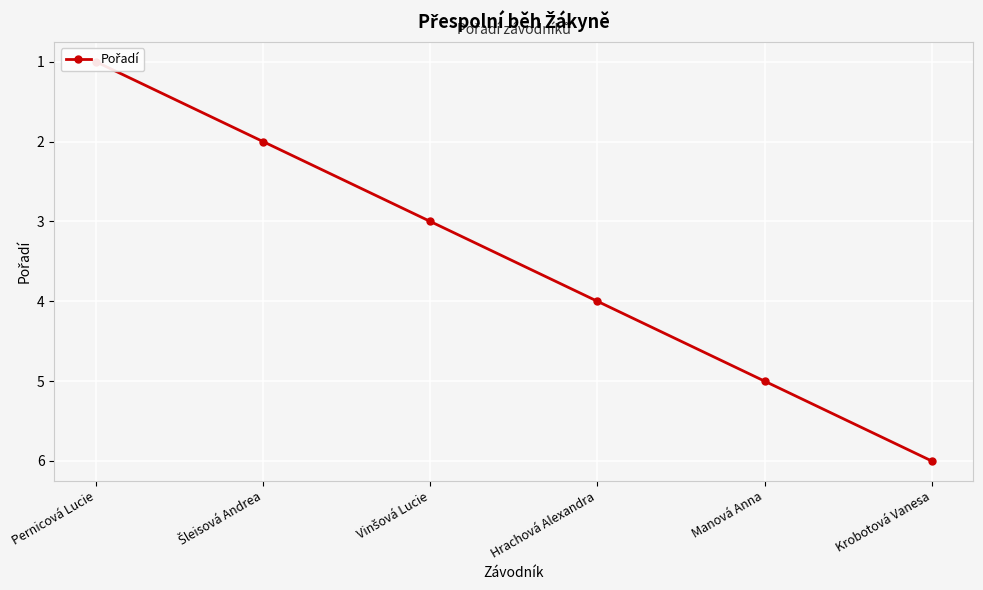

What is the value of the 6th point from the left?

6